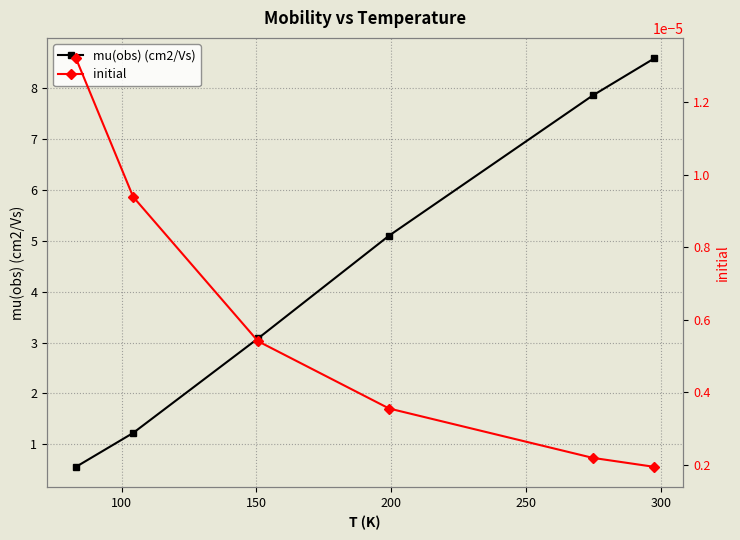

Which series has the largest total across all categories?

mu(obs) (cm2/Vs)